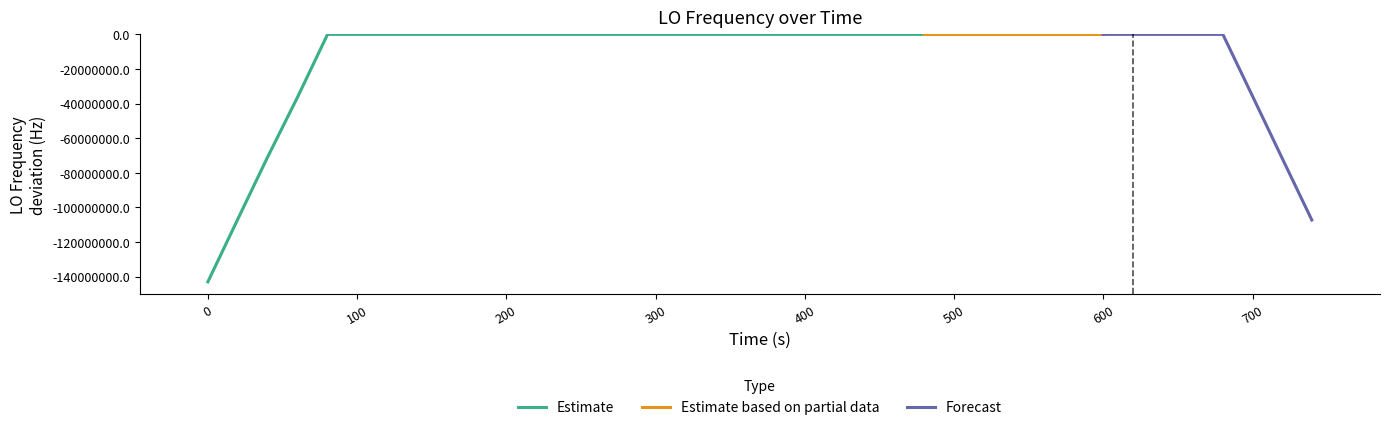

What is the lowest value of the Estimate series?

-143023496.0